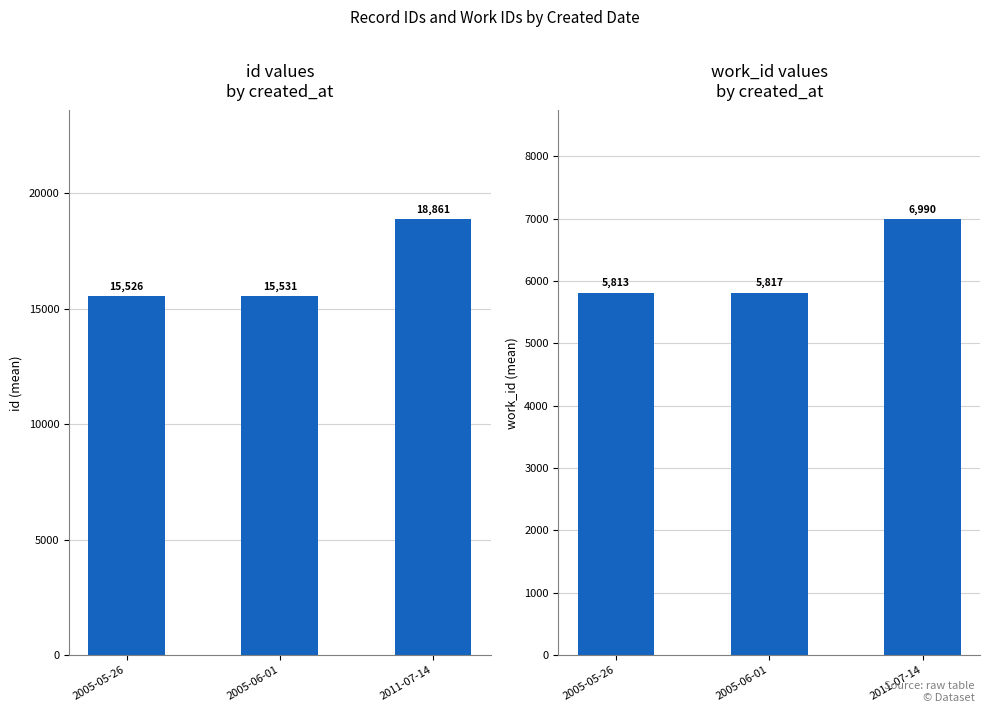

Which series has the largest total across all categories?

id